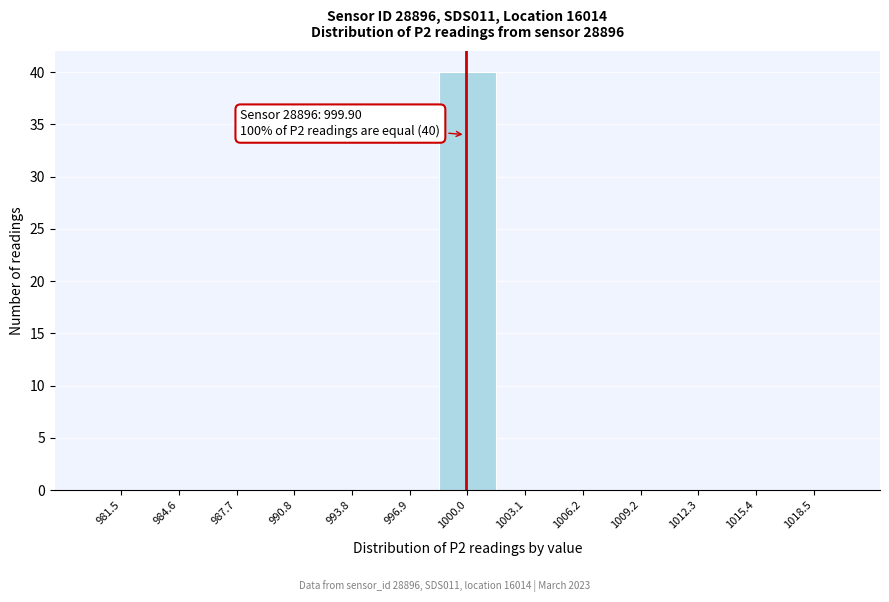

Which range on the x-axis has the tallest bar?

998.5 to 1001.5